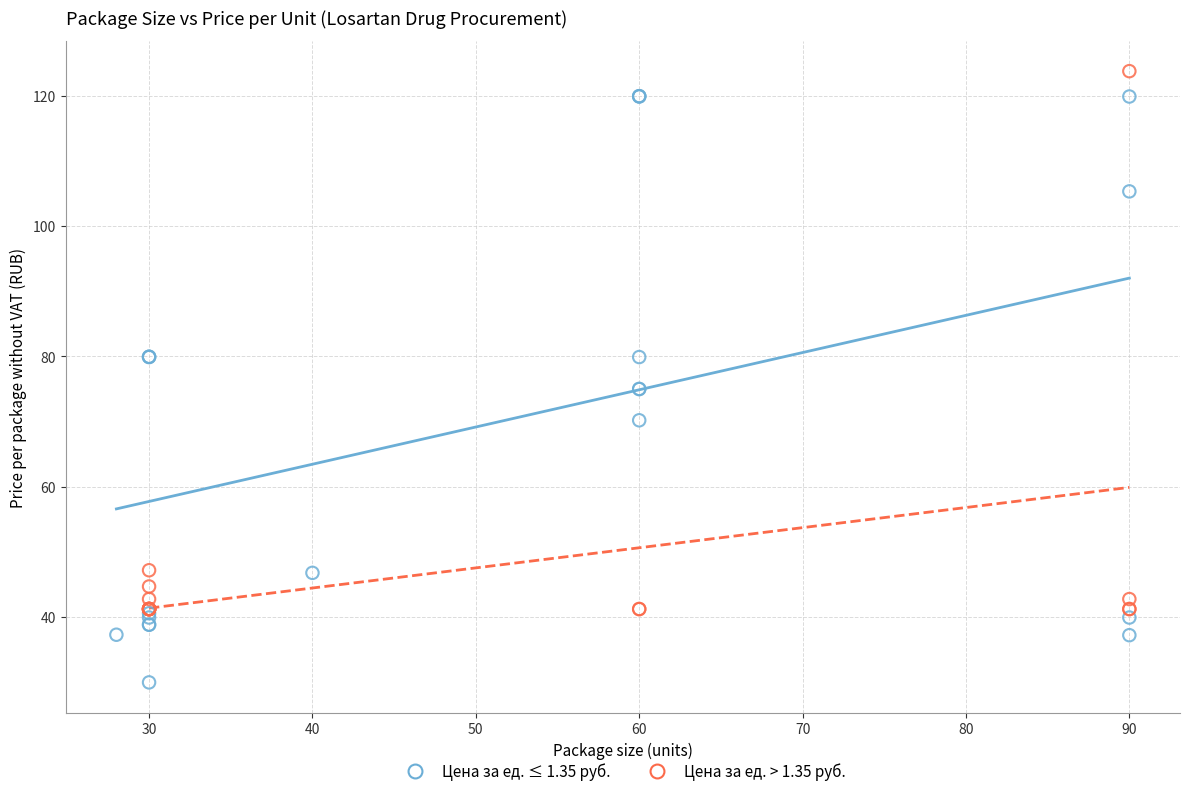

Which series contains the highest Y value?

Цена за ед. > 1.35 руб.